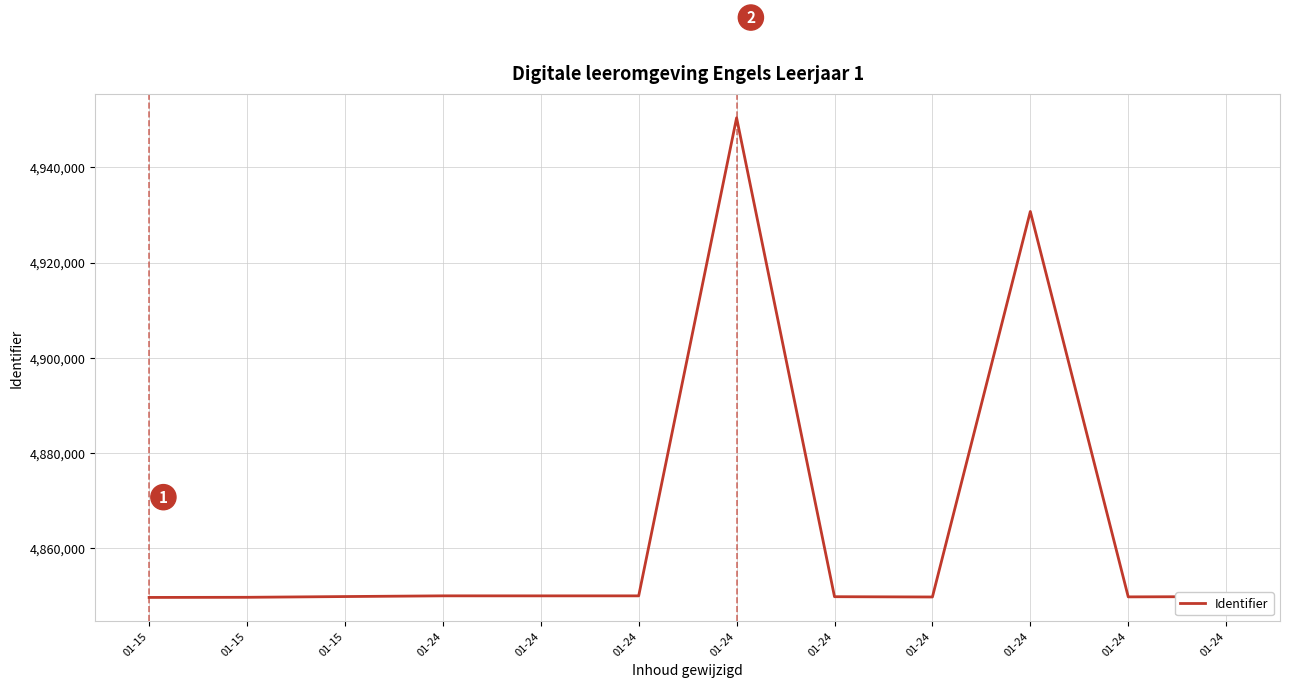

The chart shows a value of 4930717 at 01-24. True or false?

True